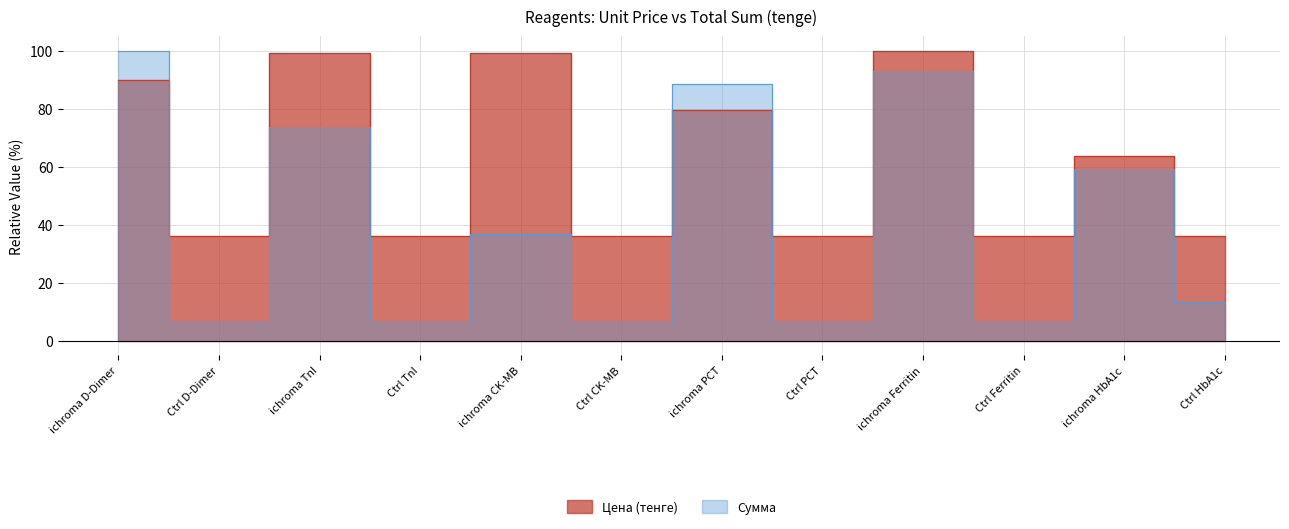

List the series in order of their peak value, lowest first.

Цена (тенге), Сумма